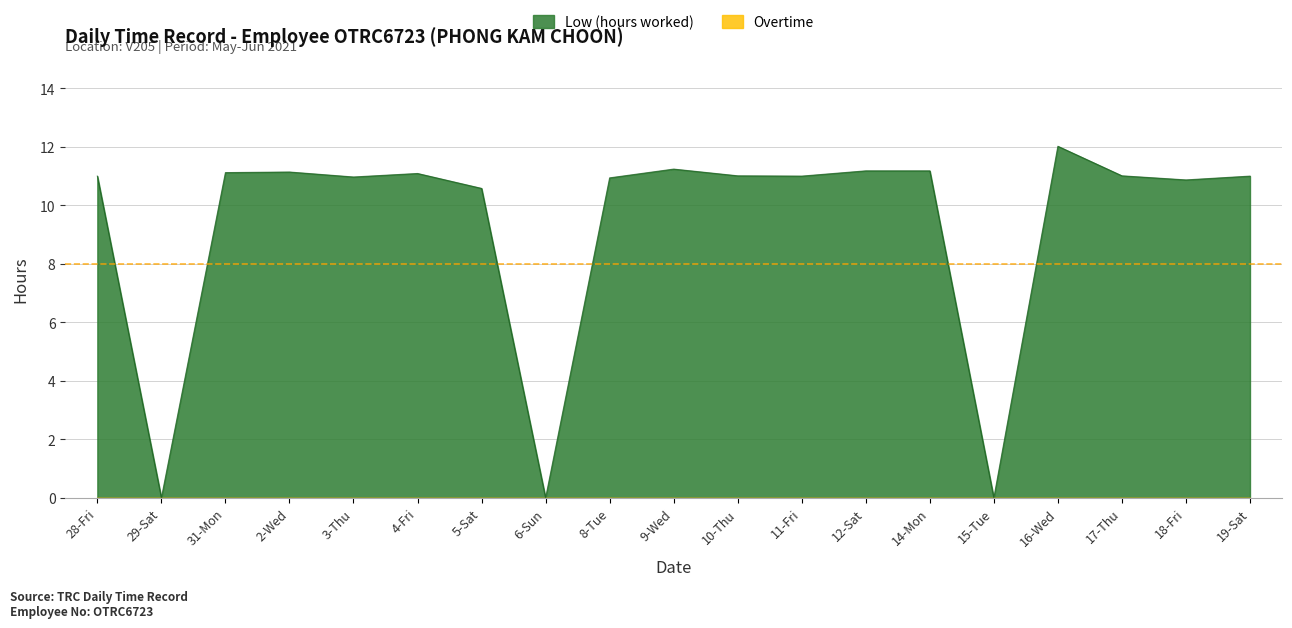

How many categories are shown in the chart?

19